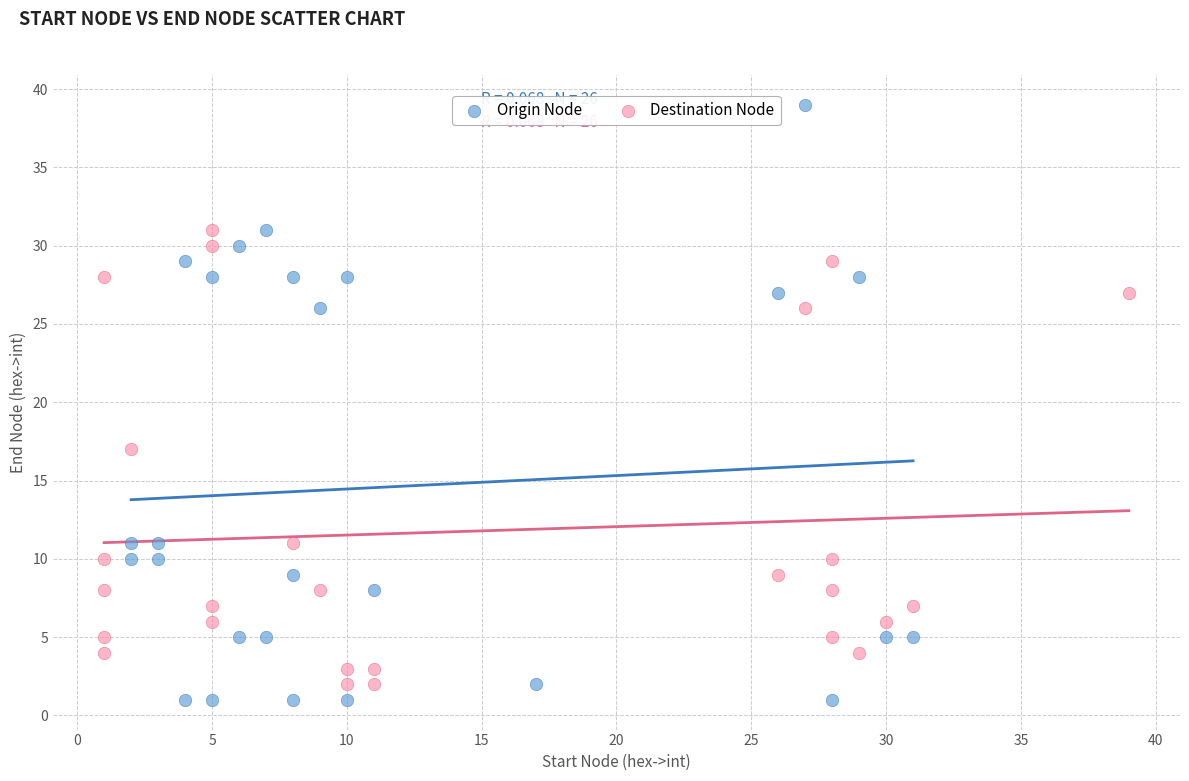

Which series has the largest Y range (max minus min)?

Origin Node